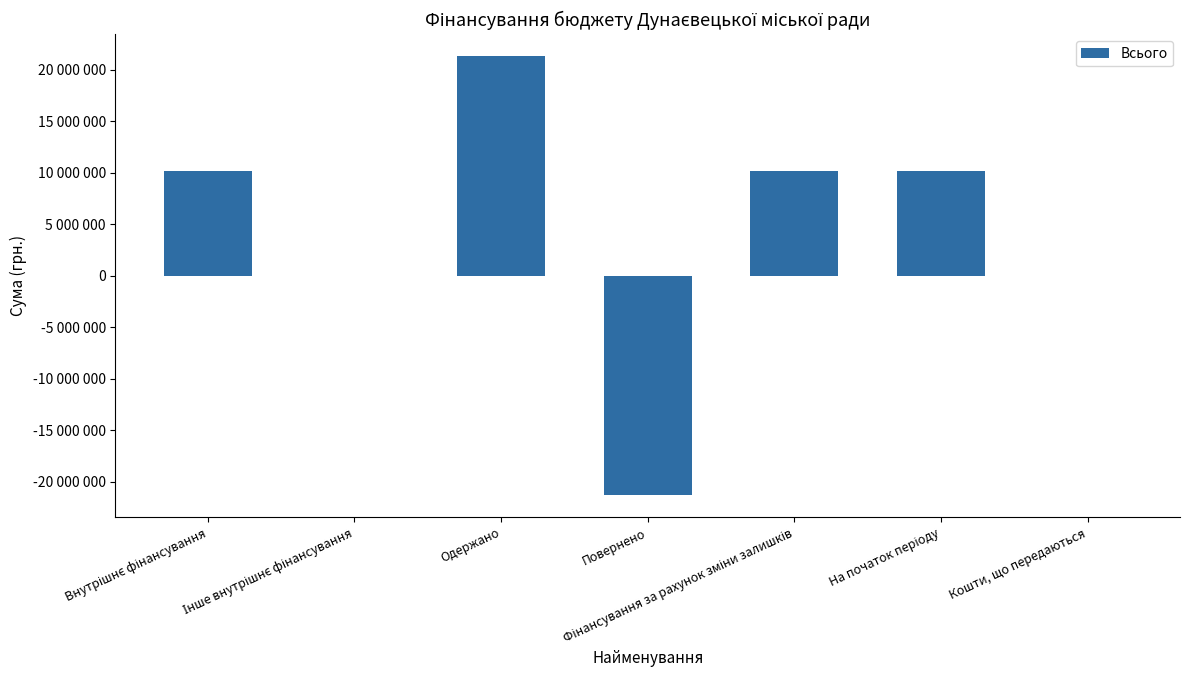

What is the difference between the maximum and minimum values?

42660934